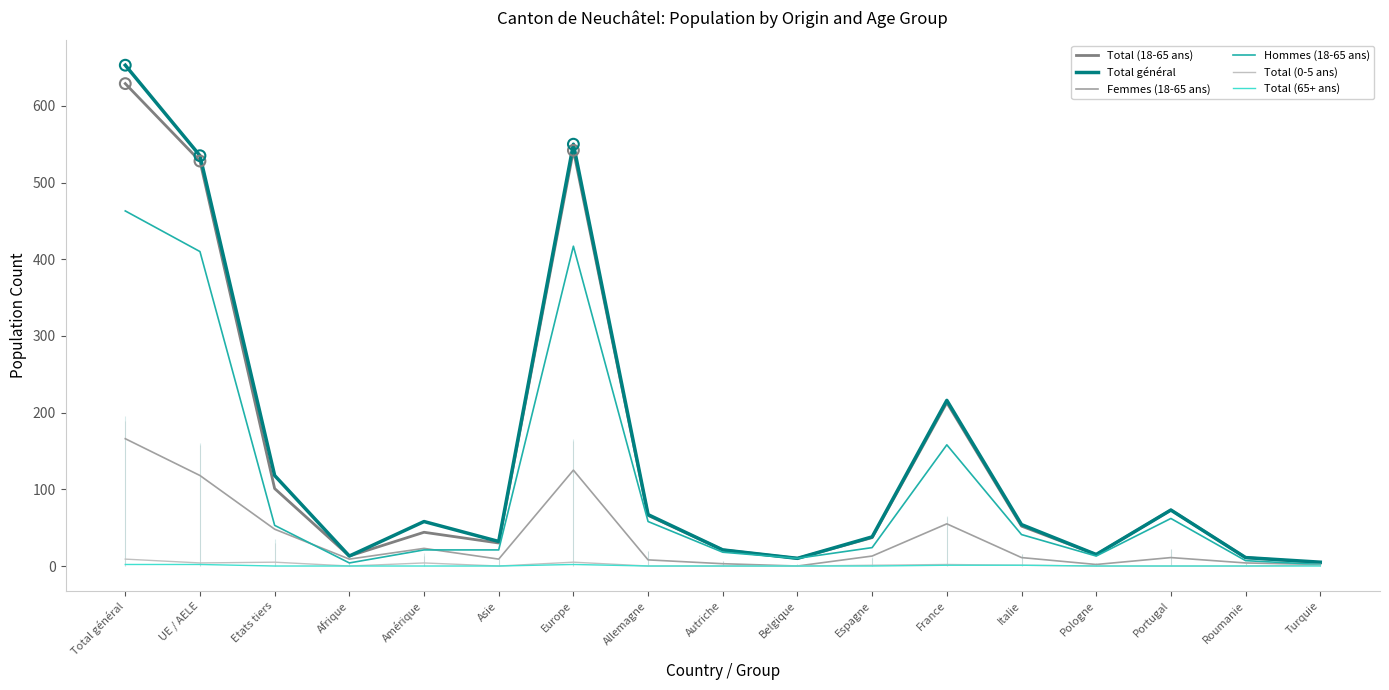

Which series has the largest total across all categories?

Total général